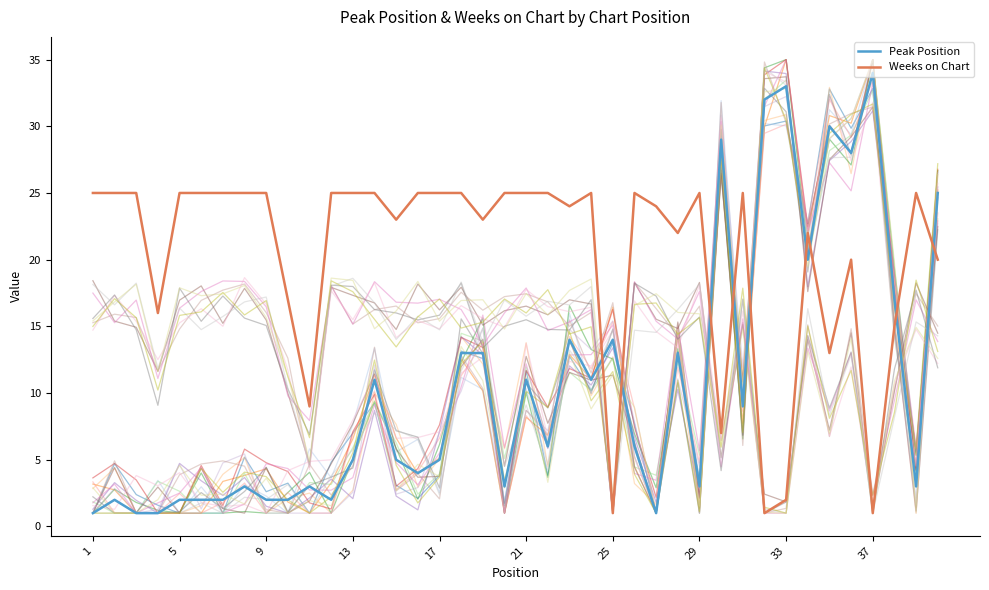

Which category has the highest value in the Peak Position series?

37